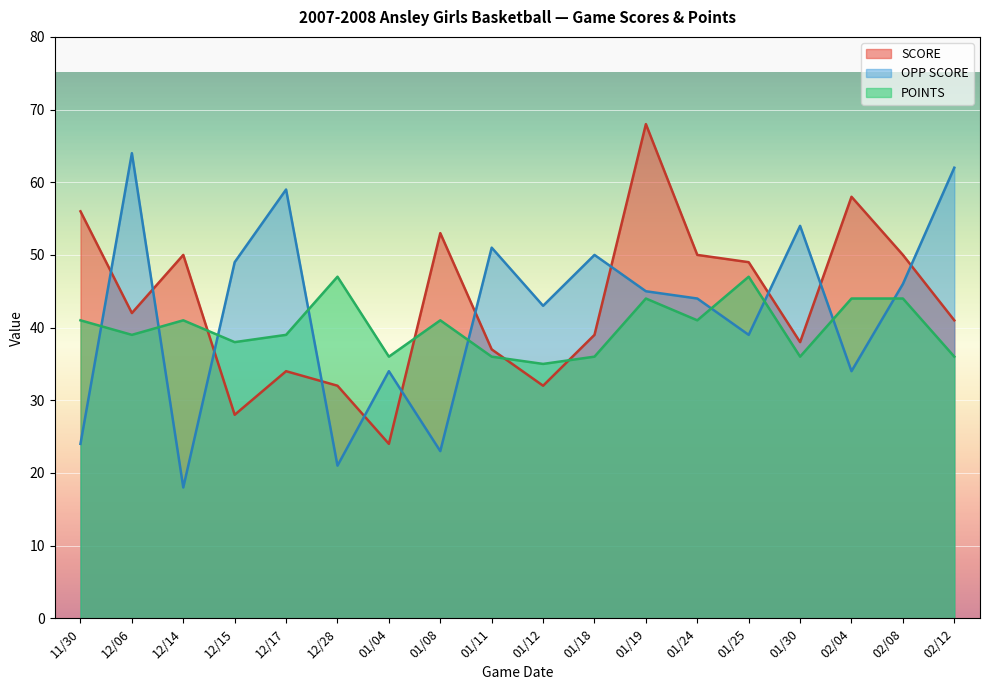

In OPP SCORE, how many points are higher than both neighbors (excluding endpoints)?

6